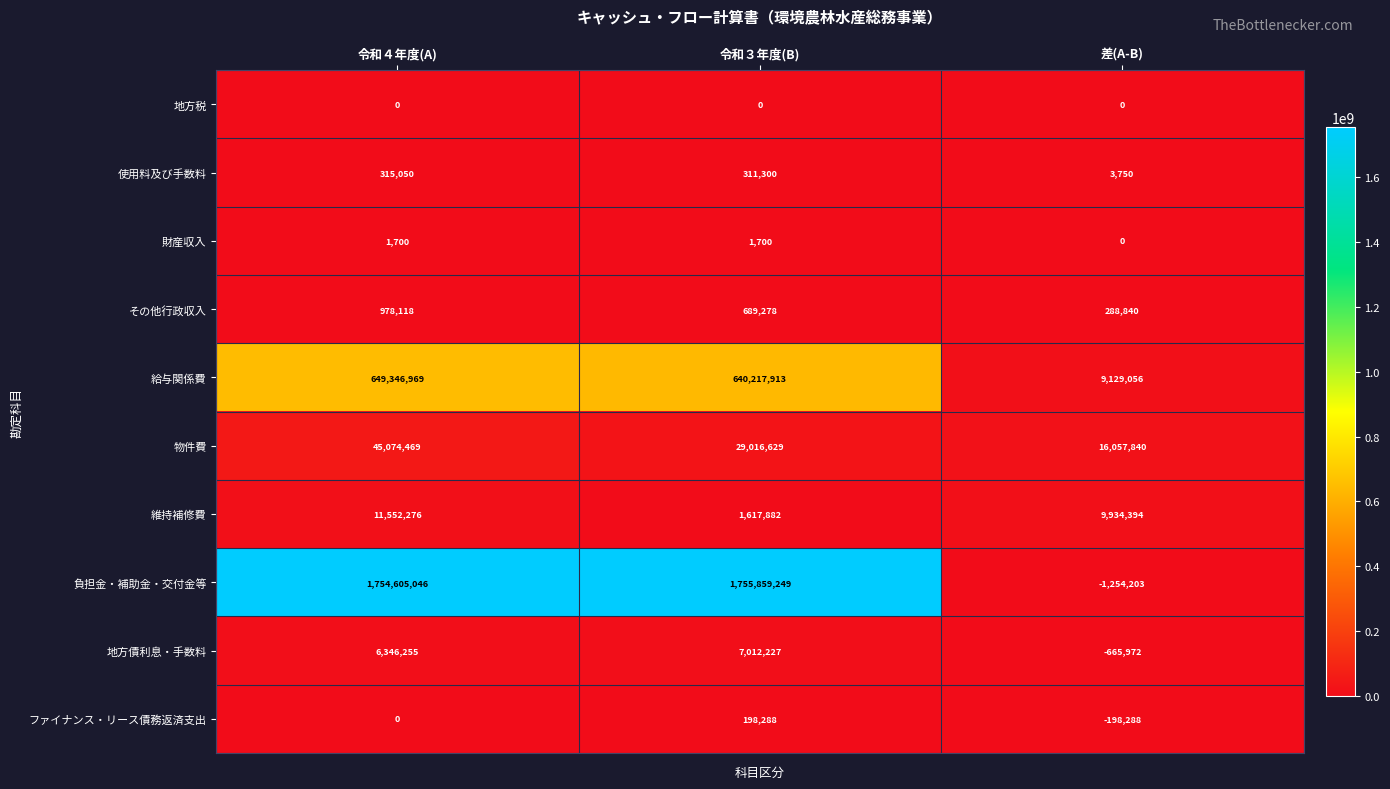

Is it true that その他行政収入 equals 144150 at 令和３年度(B)?

False